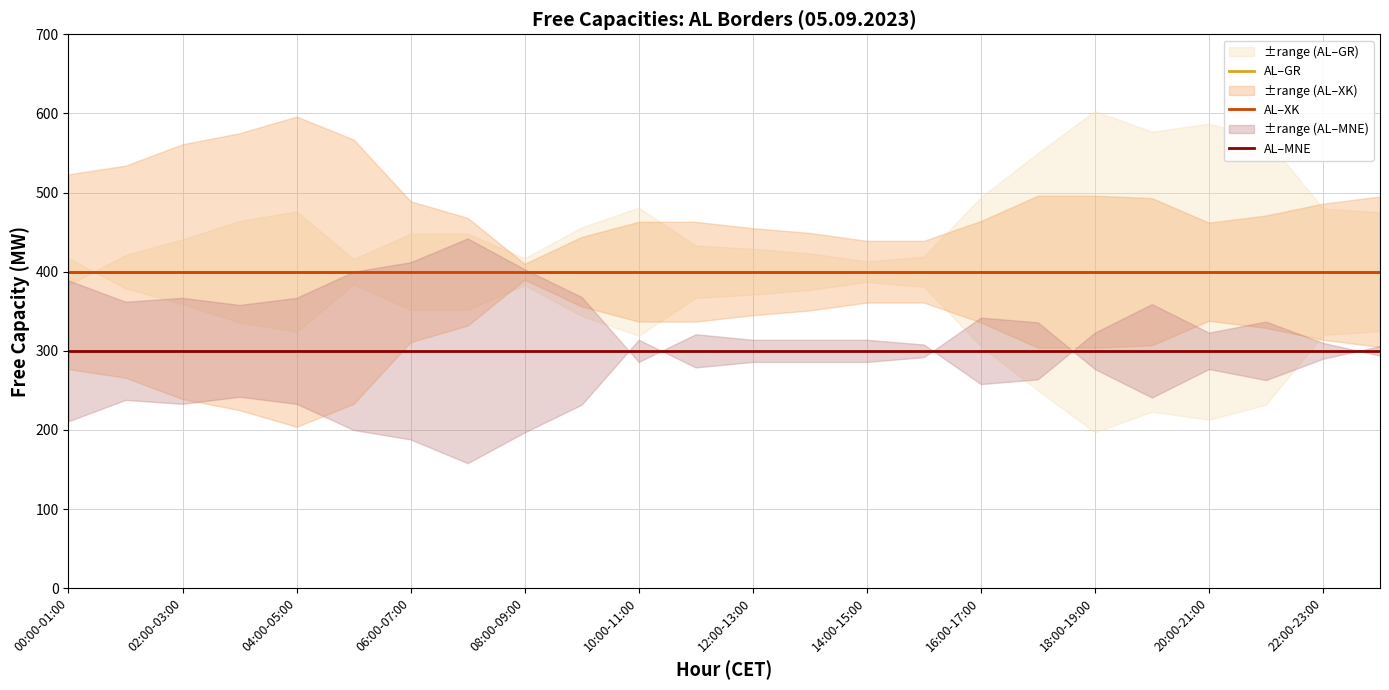

Reading right to left, list all the values displayed in this chart.

AL–GR: 400	400	400	400	400	400	400	400	400	400	400	400	400	400	400	400	400	400	400	400	400	400	400	400
AL–XK: 400	400	400	400	400	400	400	400	400	400	400	400	400	400	400	400	400	400	400	400	400	400	400	400
AL–MNE: 300	300	300	300	300	300	300	300	300	300	300	300	300	300	300	300	300	300	300	300	300	300	300	300